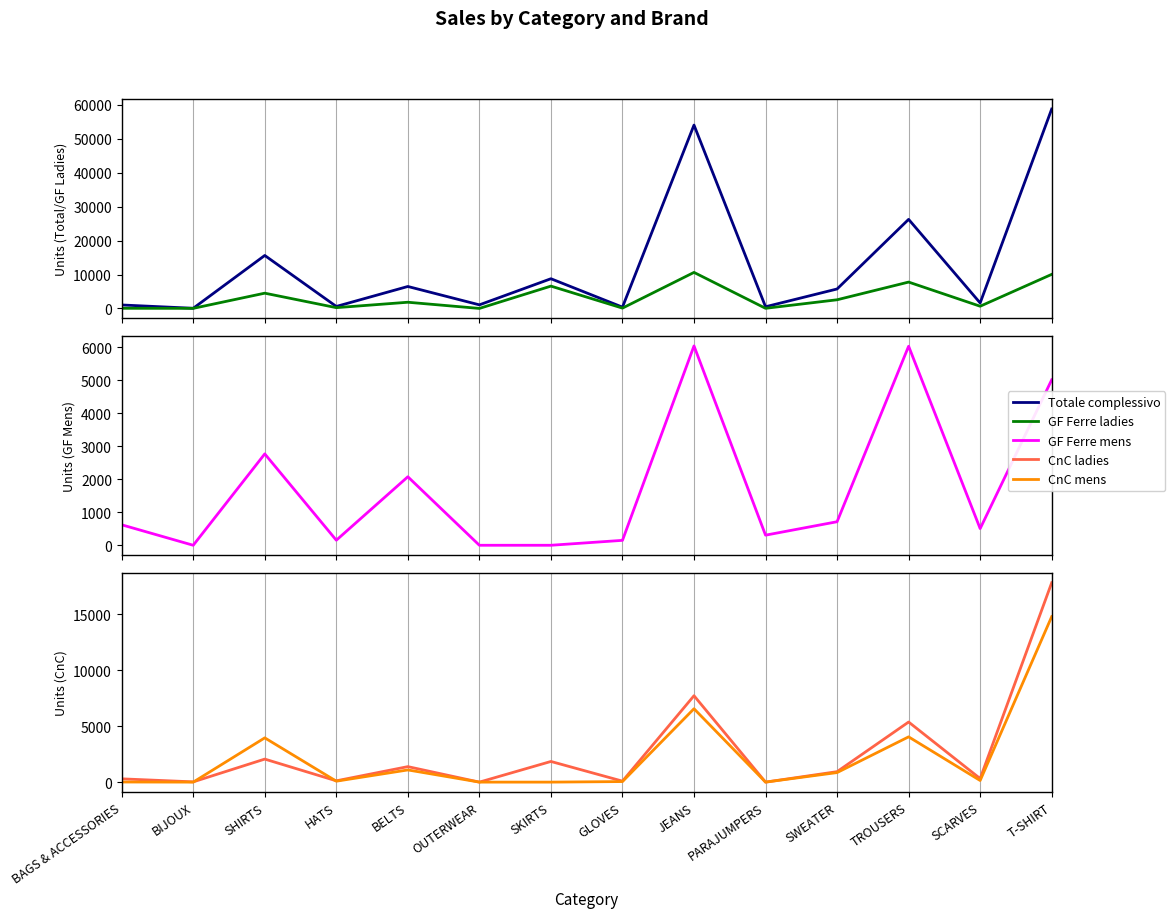

What is the average value of the GF Ferre mens series?

1741